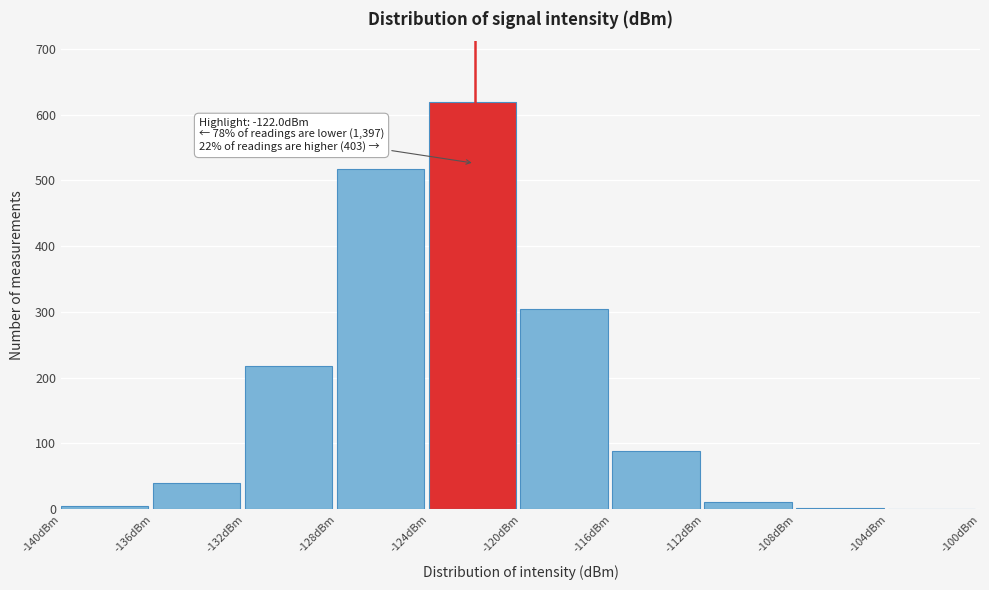

Which range on the x-axis has the tallest bar?

-124 to -120